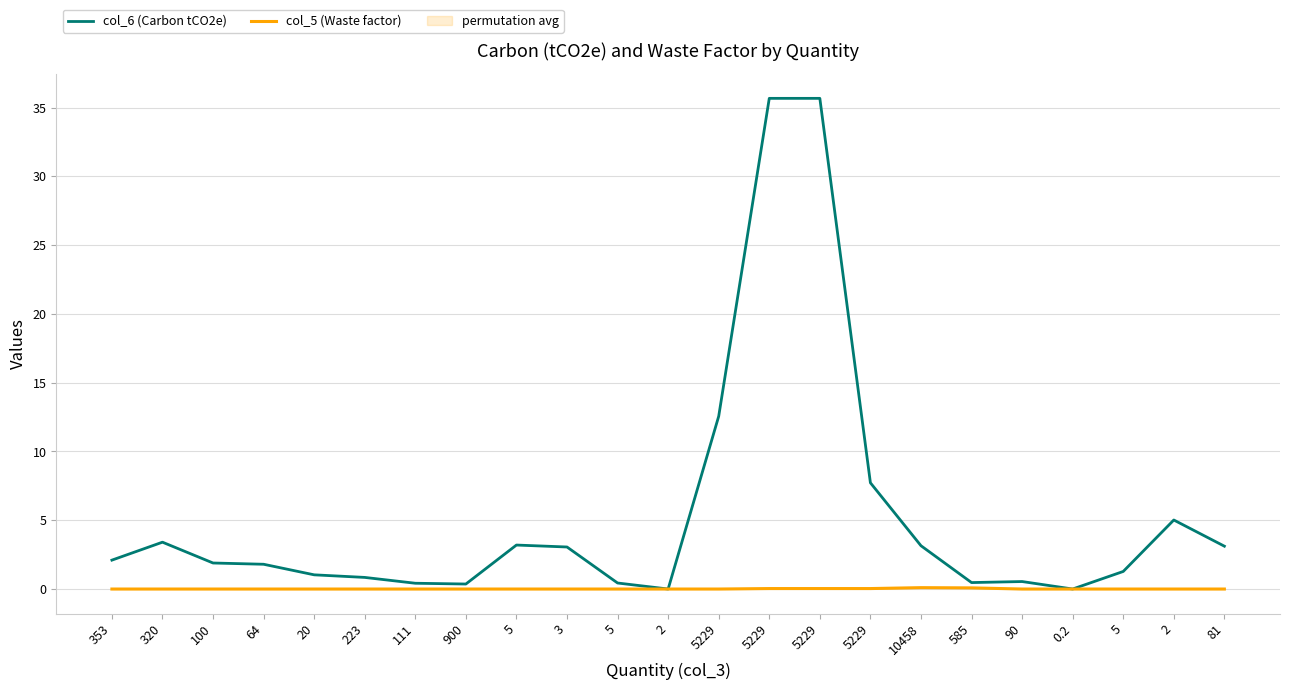

Between 5229 and 0.2, which is larger?

5229